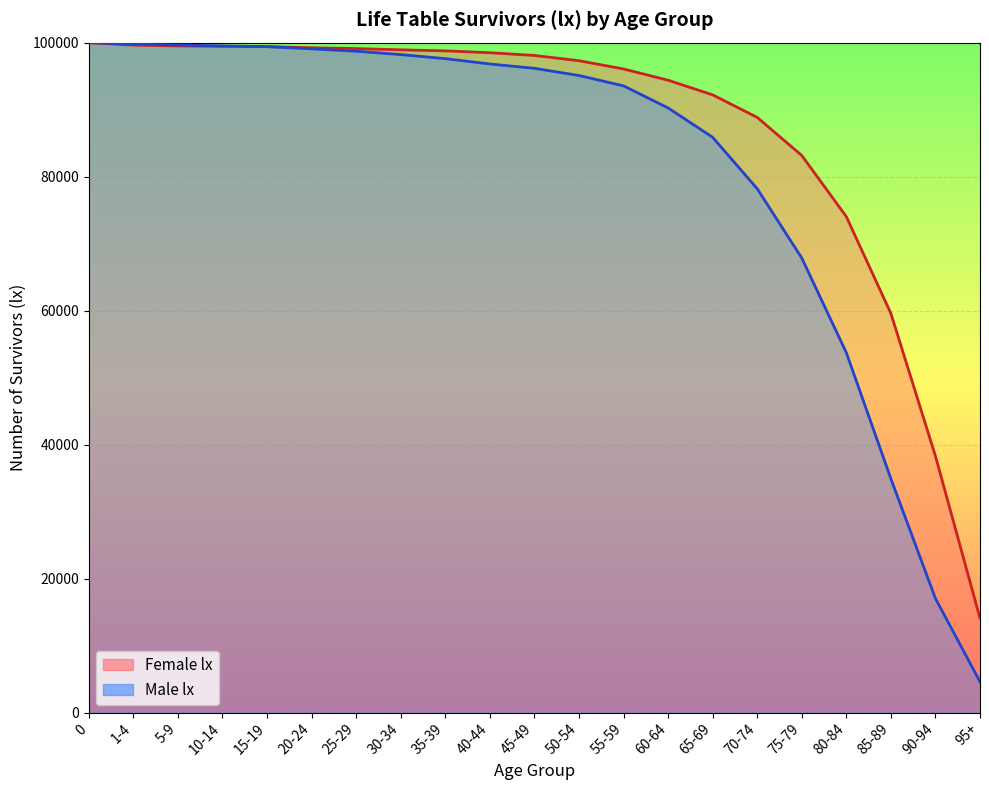

What is the sum of all Female lx values?

1828584